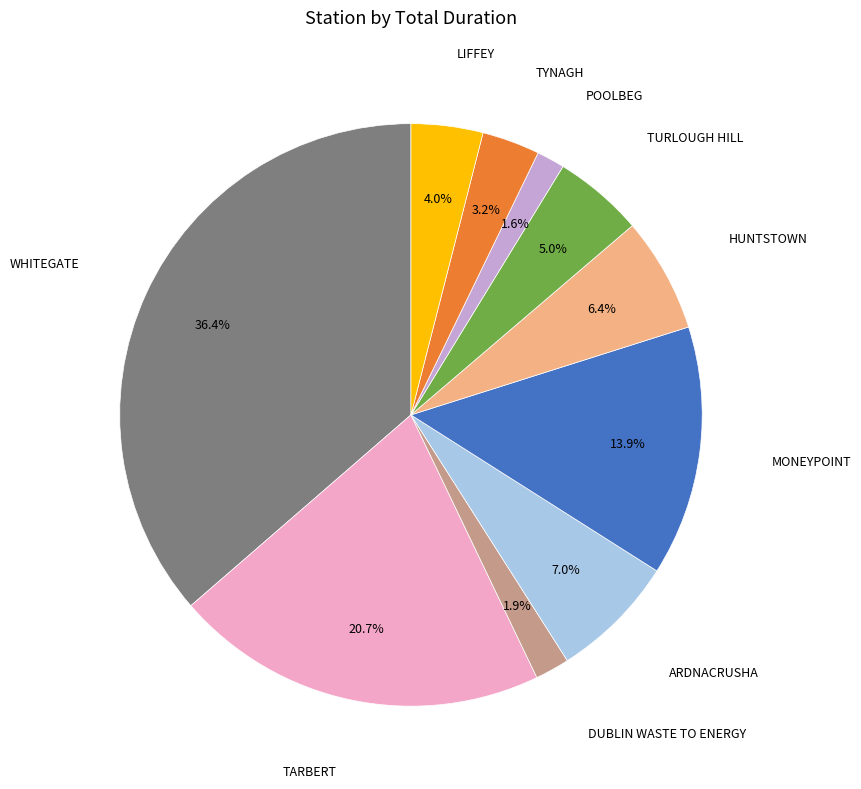

Is there any slice that represents more than half of the pie?

No